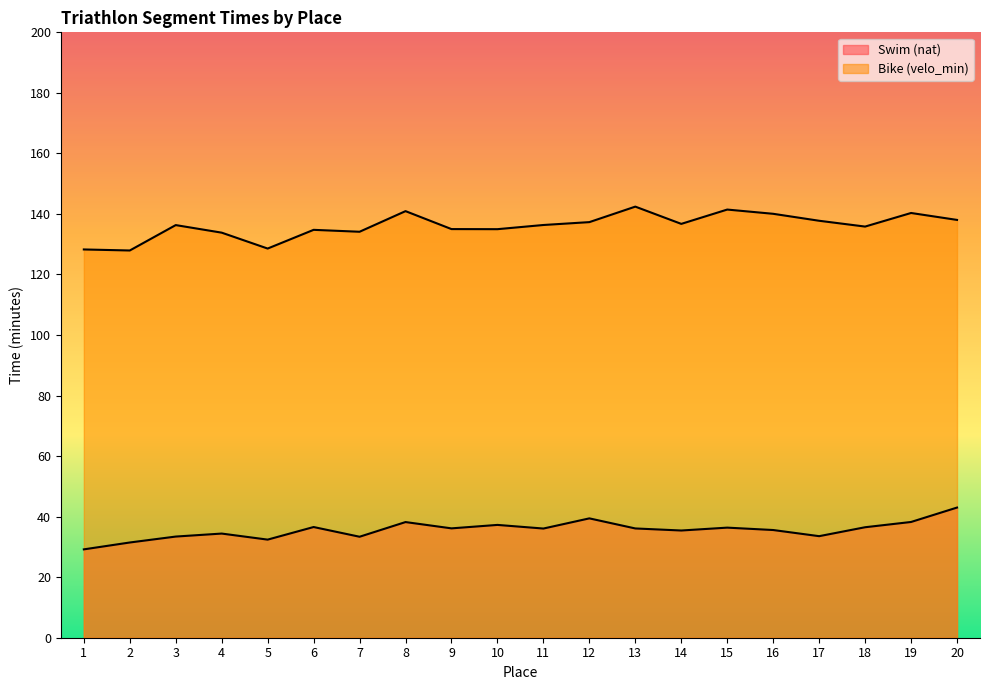

Between 16 and 6, which is larger?

6